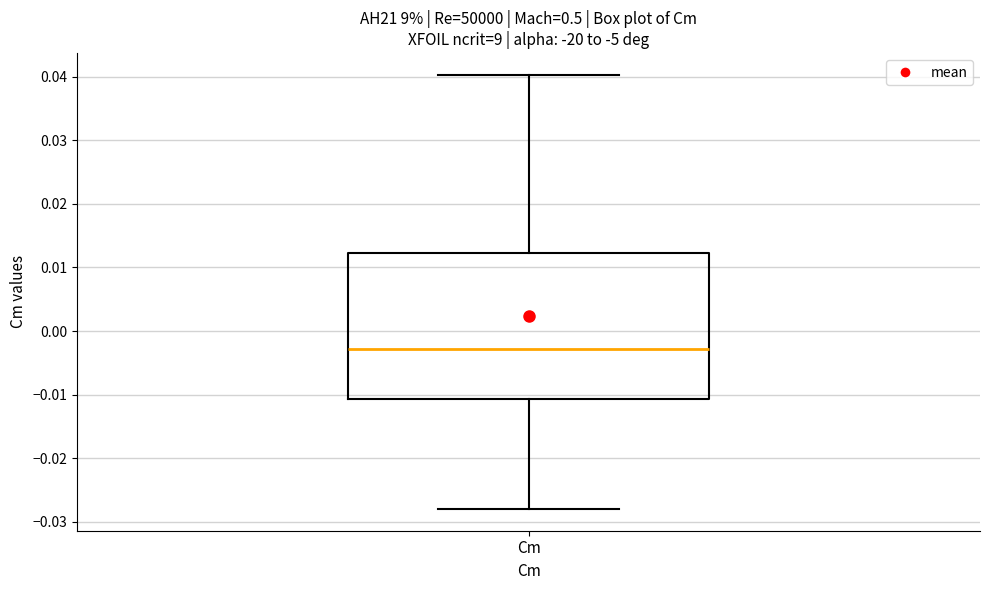

Read this box plot against the y-axis: the position of the median line, the range covered by the box, and the ends of both whiskers. The values are not printed on the chart, so give them approximately, as read against the axis.

median -0.003, box -0.011 to 0.012, whiskers -0.028 to 0.040